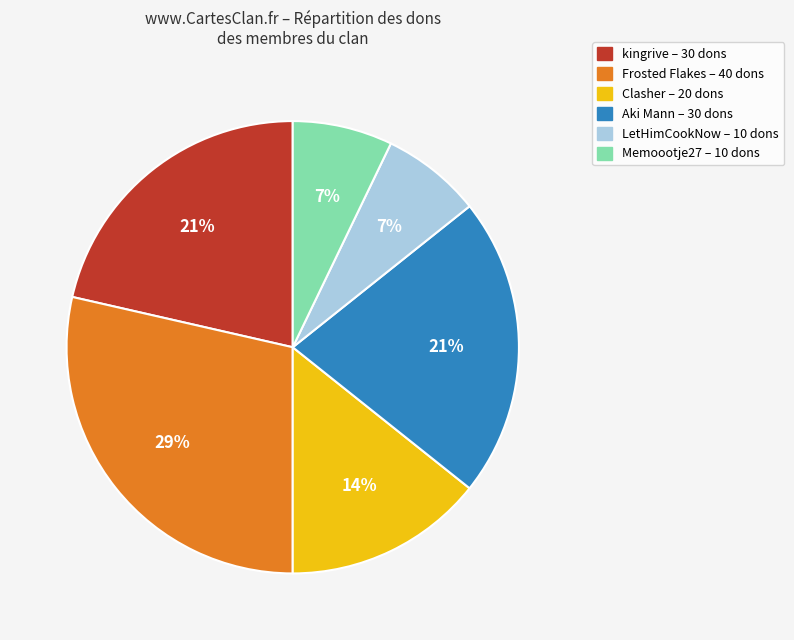

How many slices are in this pie chart?

6